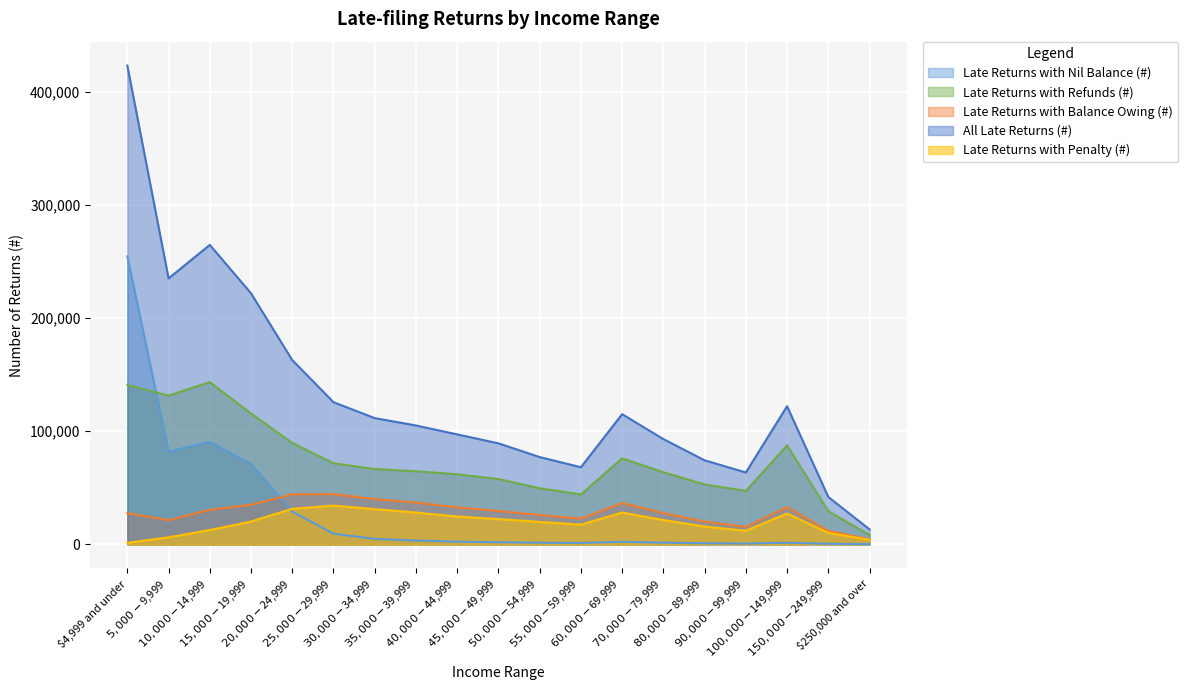

Is it true that Late Returns with Penalty (#) equals 7762 at $55,000-$59,999?

False